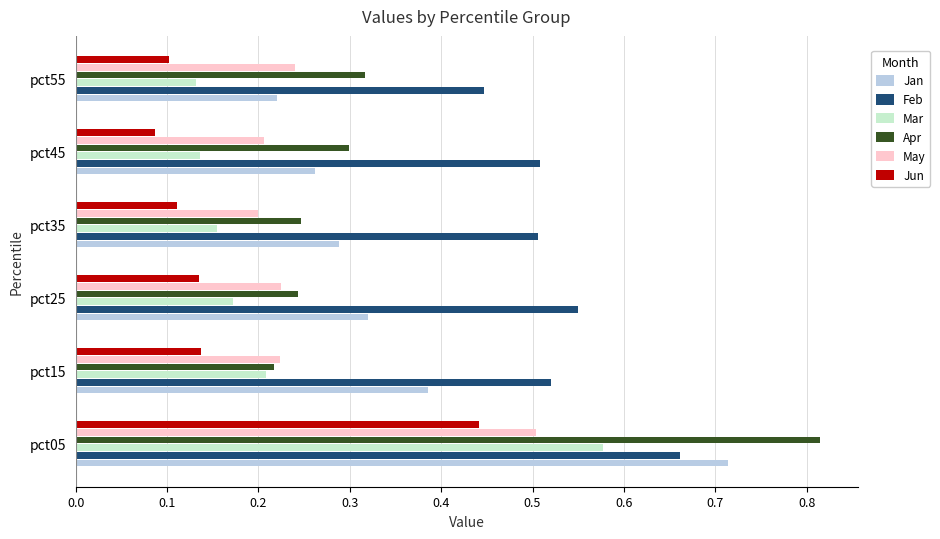

True or false: Jan has a value of 0.1 at pct45.

False